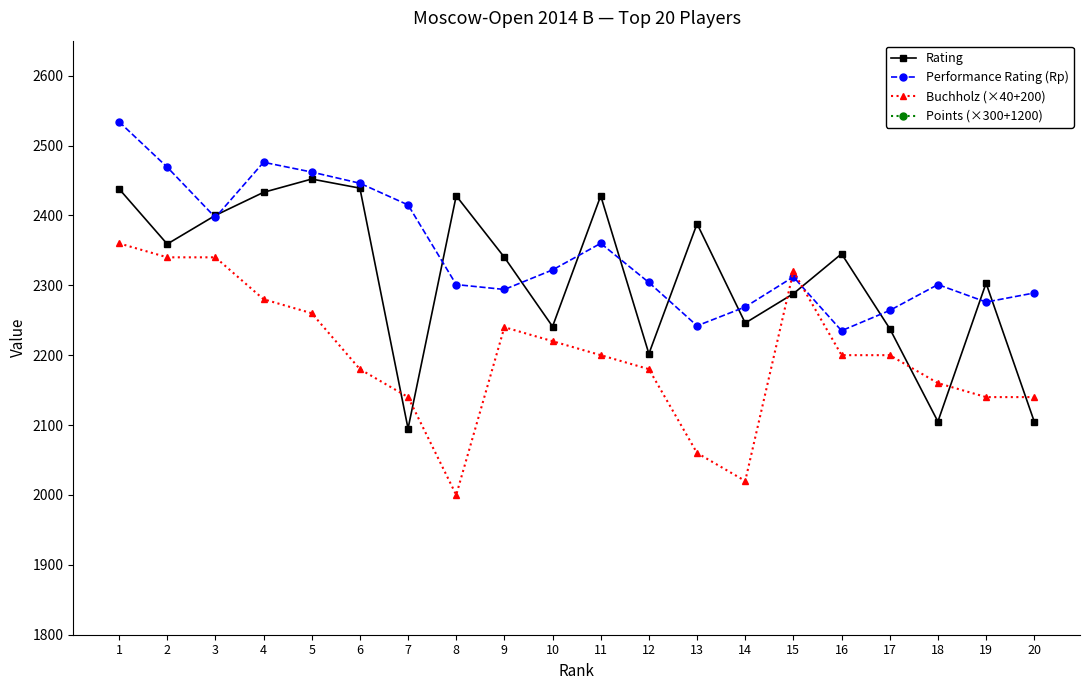

What is the average value of the Performance Rating (Rp) series?

2348